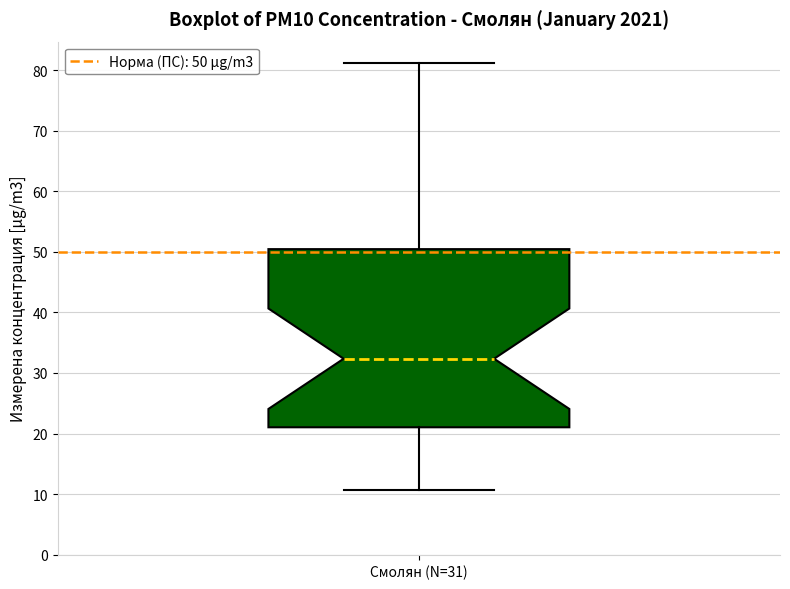

Read this box plot against the y-axis: the position of the median line, the range covered by the box, and the ends of both whiskers. The values are not printed on the chart, so give them approximately, as read against the axis.

median 32, box 21 to 50, whiskers 11 to 81